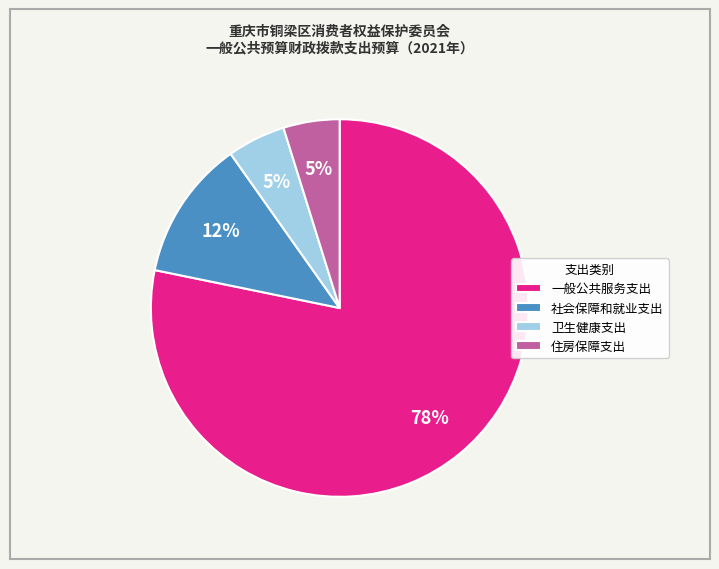

True or false: 住房保障支出 accounts for 5% of the total.

True